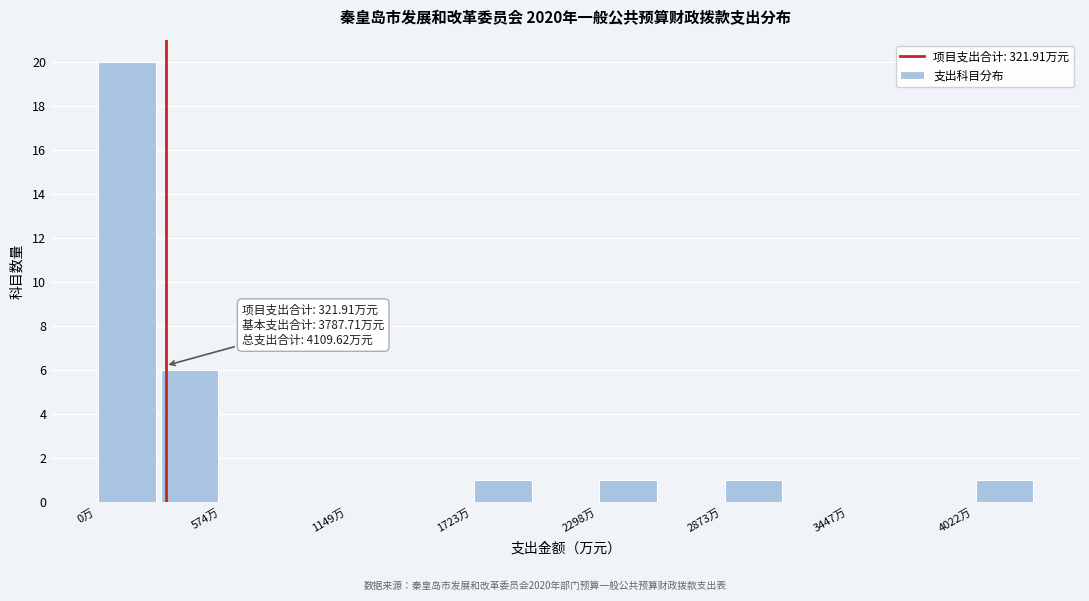

Around what value on the x-axis is the tallest bar? Give the approximate position of its centre, as read against the axis.

100